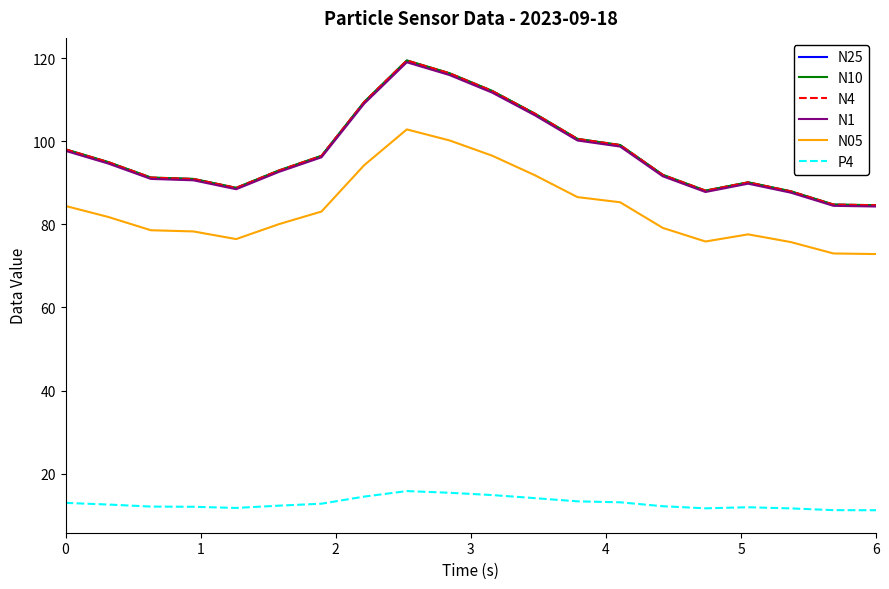

Which series has the widest spread of values?

N10